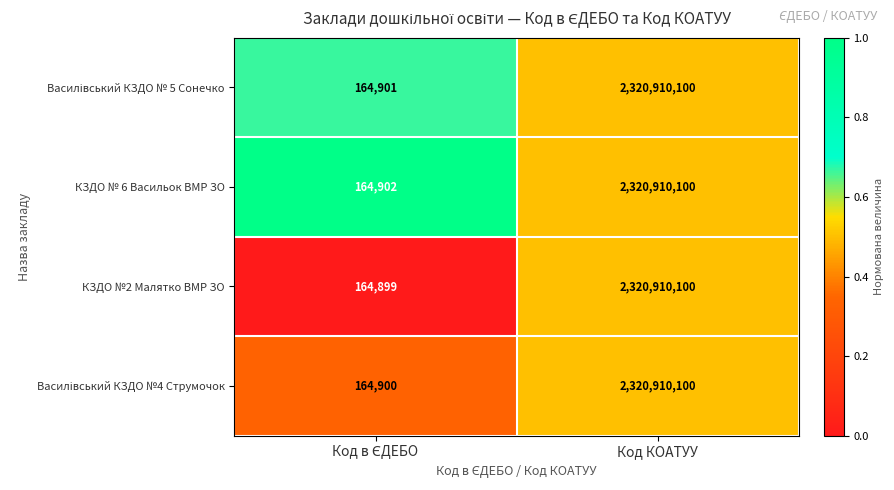

At which category is the sum across all series the highest?

Код КОАТУУ